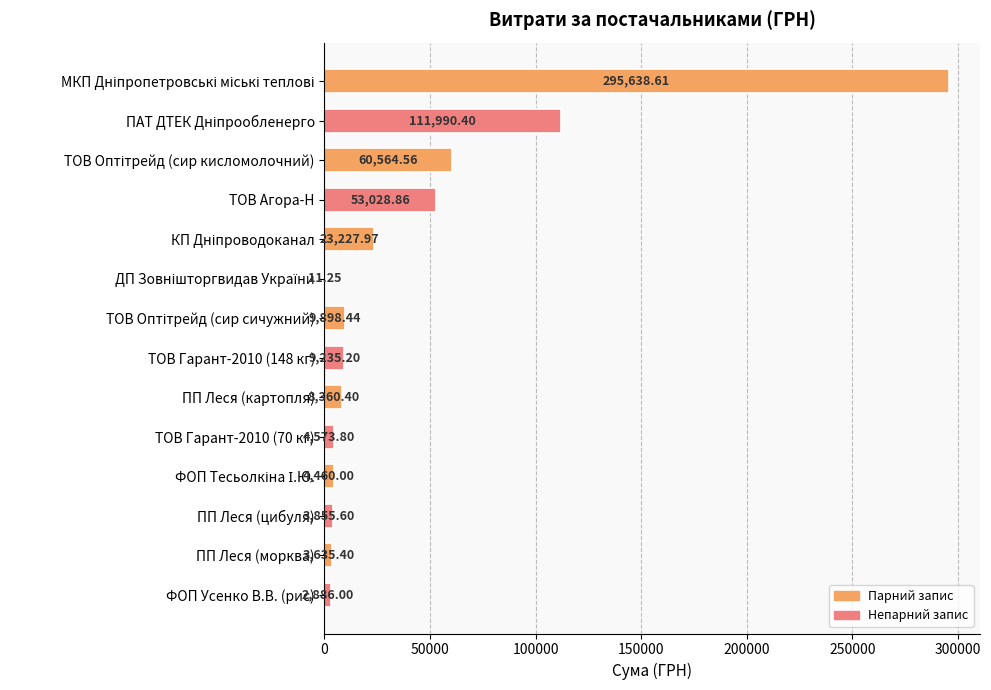

Between ТОВ Гарант-2010 (70 кг) and ТОВ Агора-Н, which is larger?

ТОВ Агора-Н